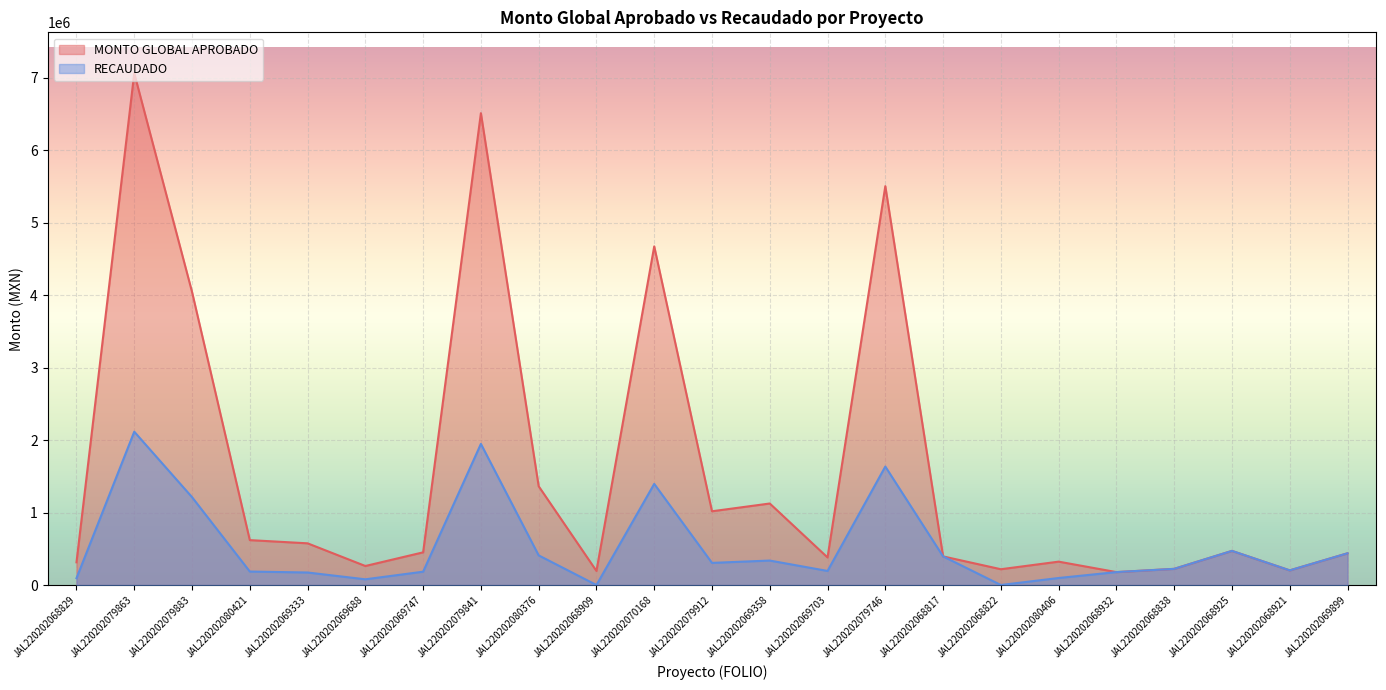

What is the difference between the maximum and minimum values in the MONTO GLOBAL APROBADO series?

6882220.1